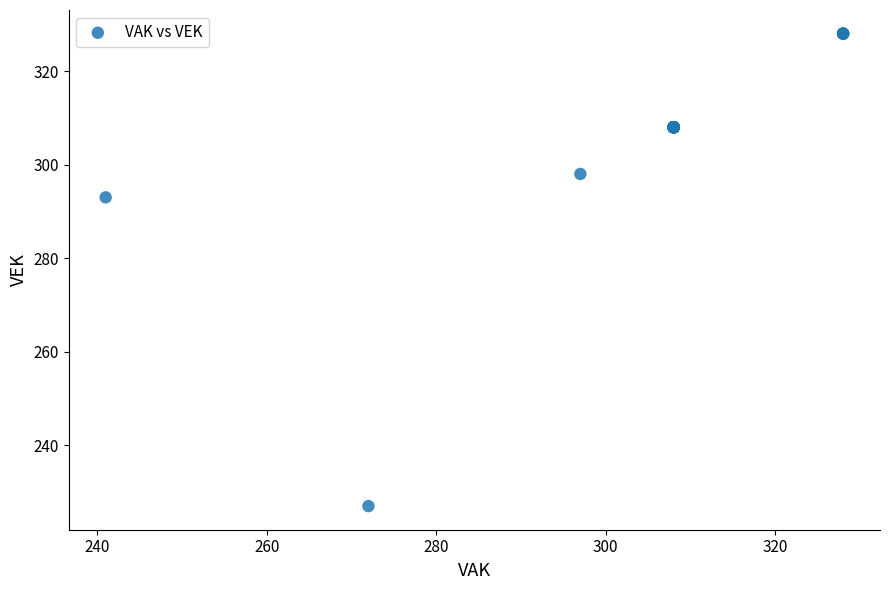

What Y value in the scatter plot is closest to 277?

293